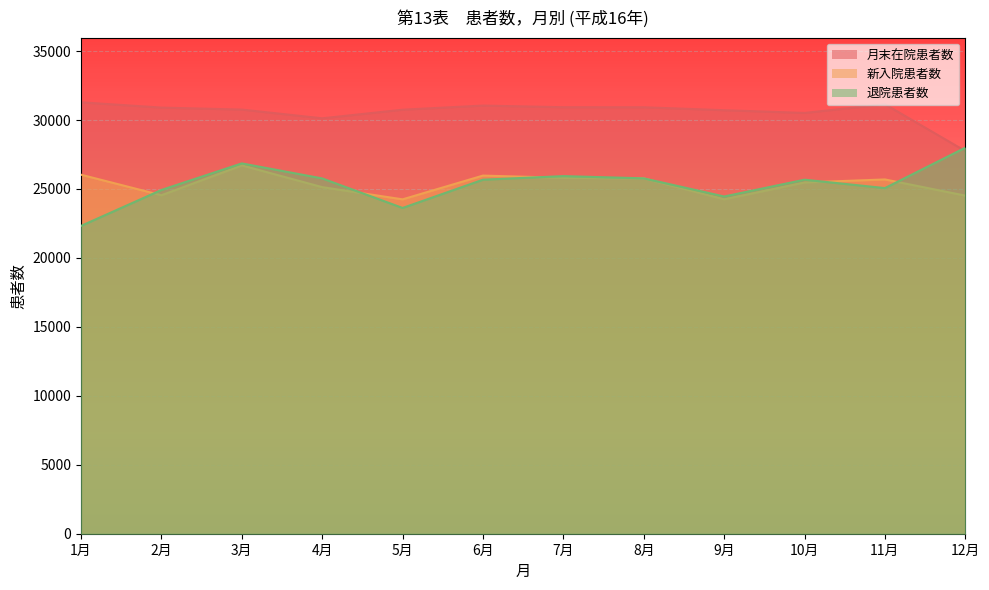

How many intersections are there between 新入院患者数 and 退院患者数?

5